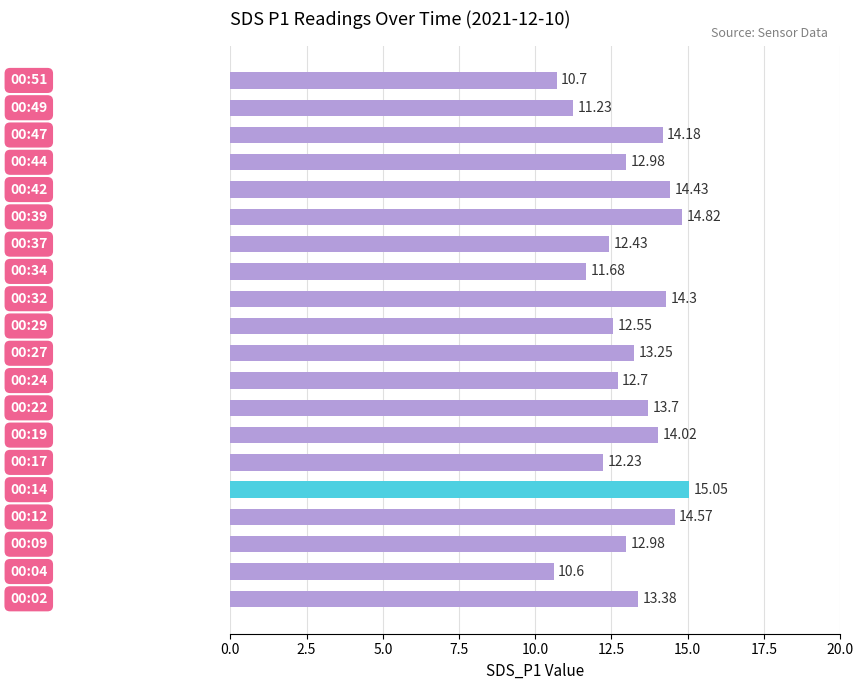

What is the sum of all values?

261.8